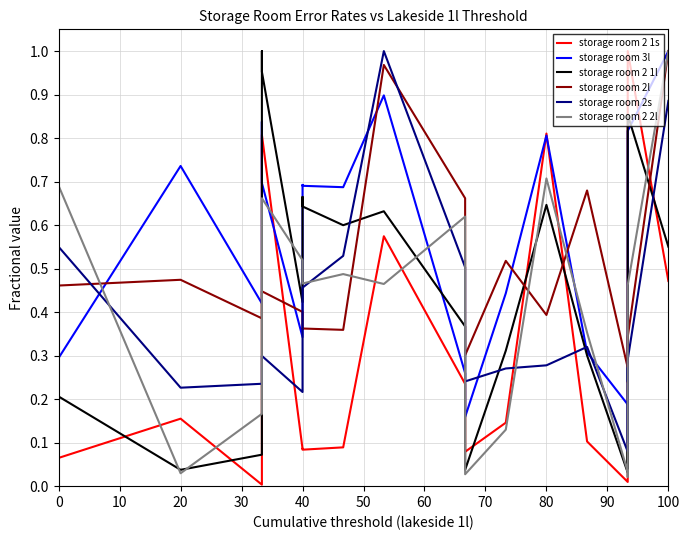

How many intersections are there between storage room 2 1s and storage room 2s?

6